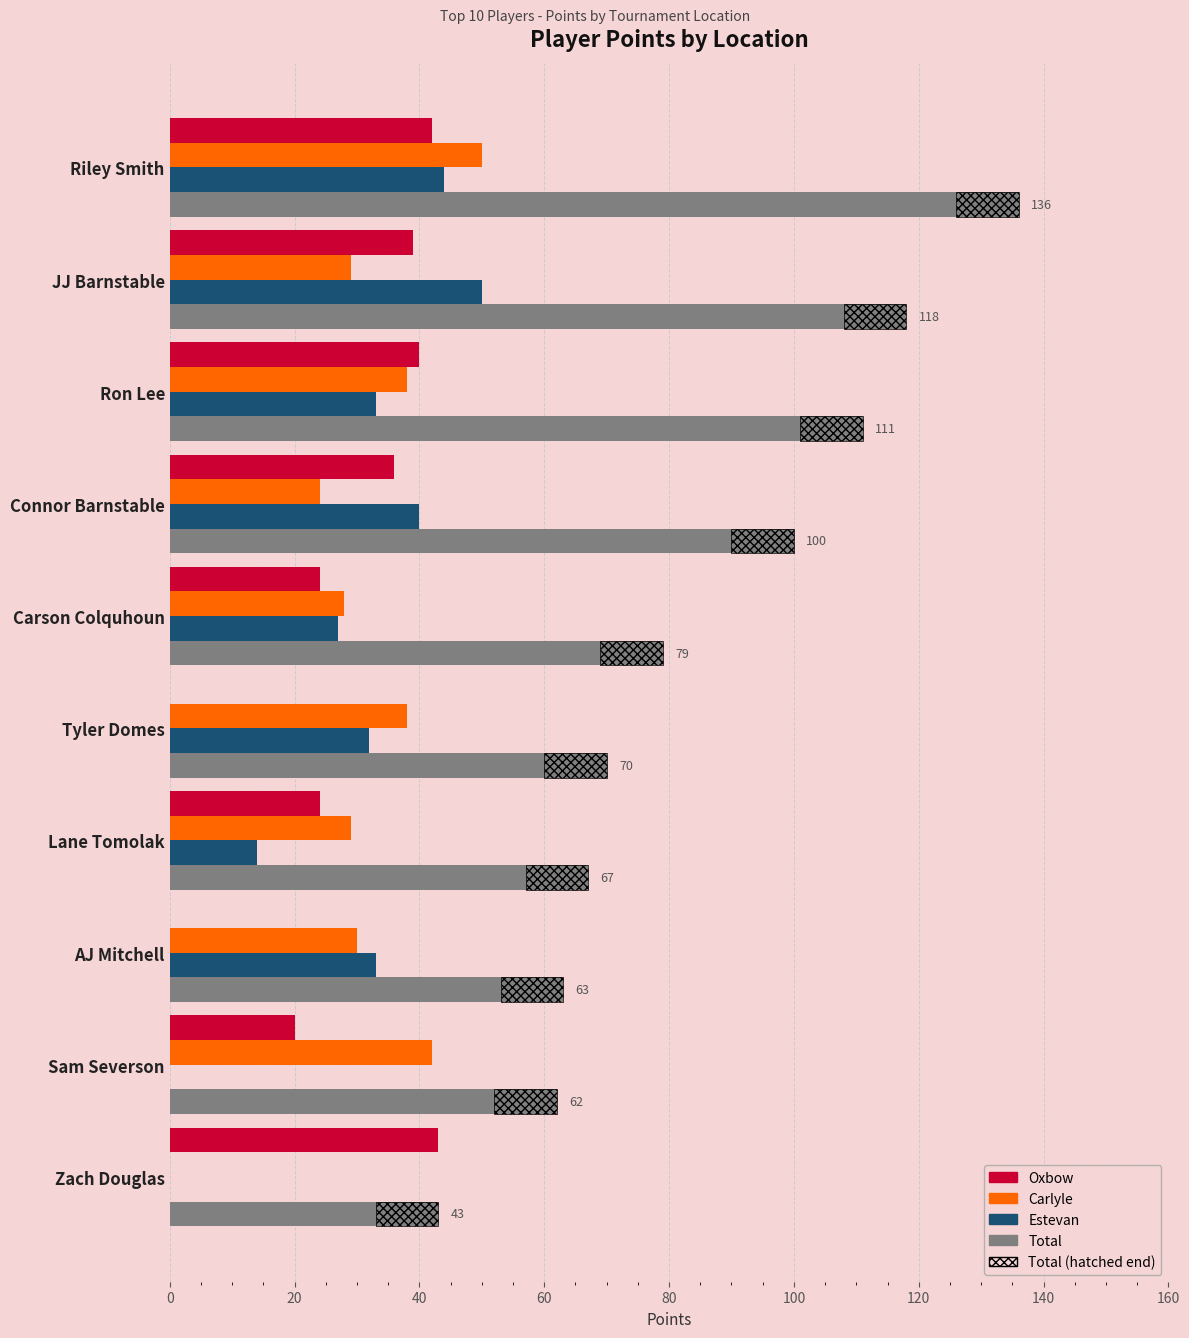

Which series has the largest total across all categories?

Total